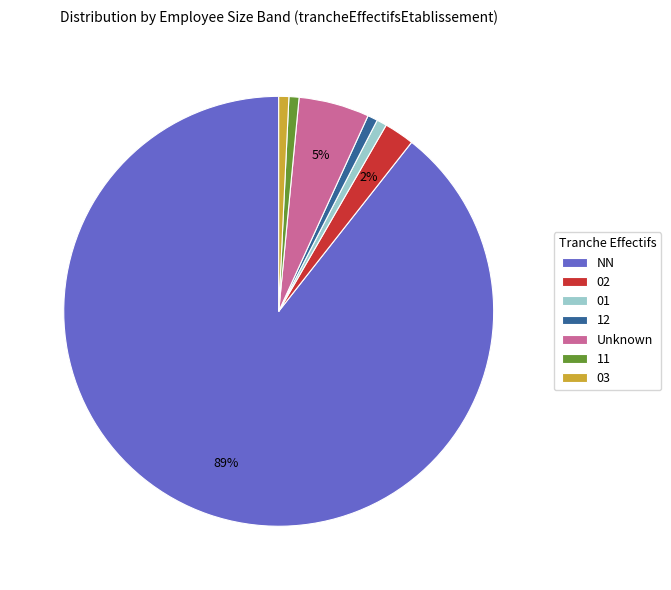

To the nearest percent, what is the combined percentage of 12 and 01?

2%